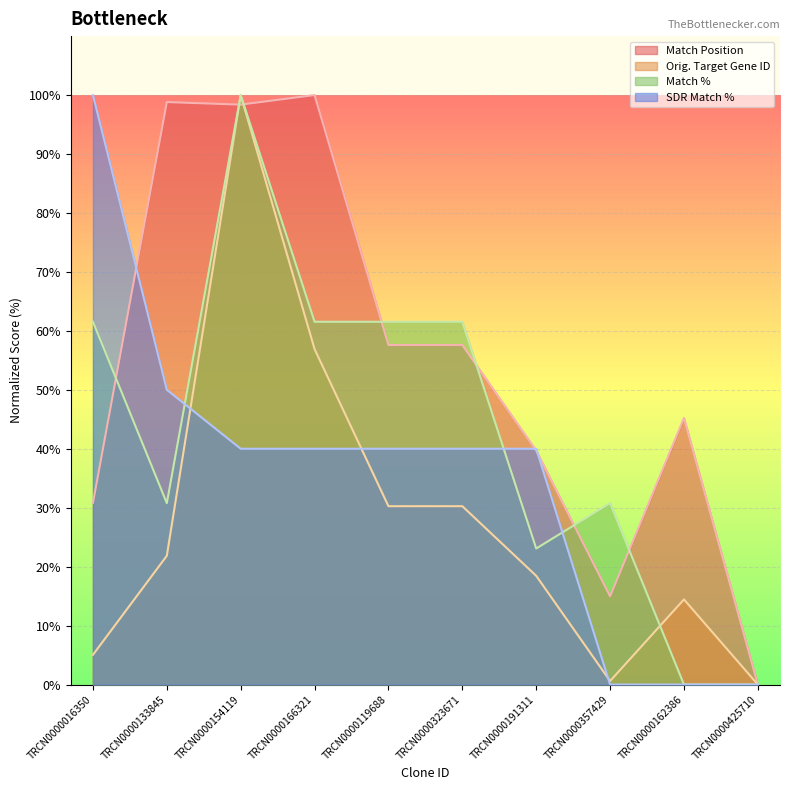

How many lines are shown in the chart?

4